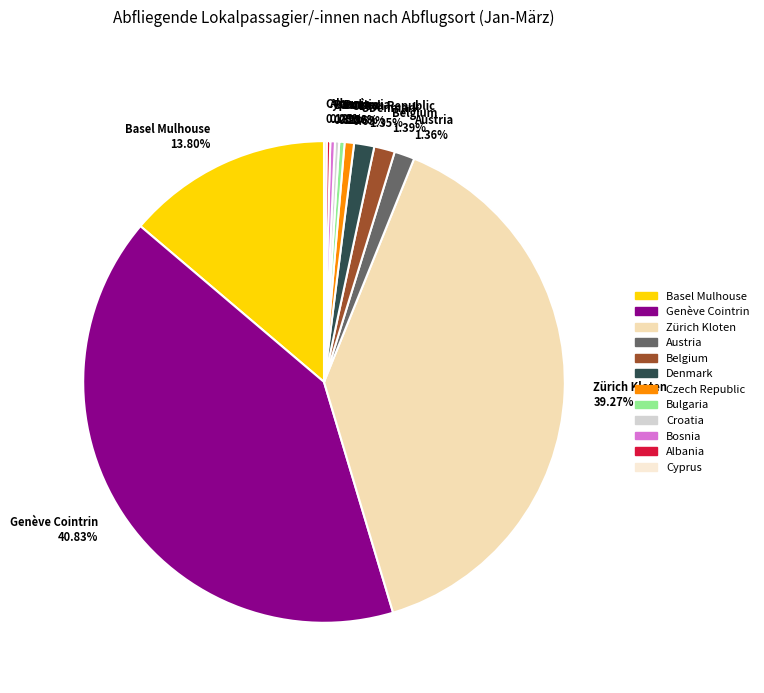

Is it true that Basel Mulhouse is 1% of the pie?

False